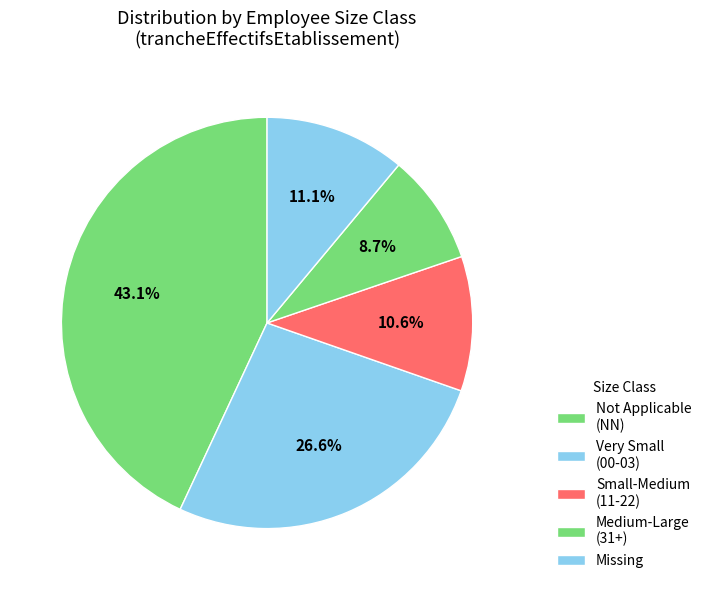

How many segments does this pie chart have?

5